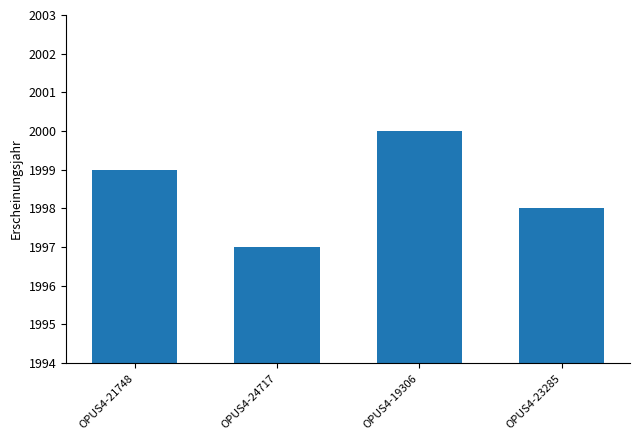

What is the difference between the second highest and minimum values?

2